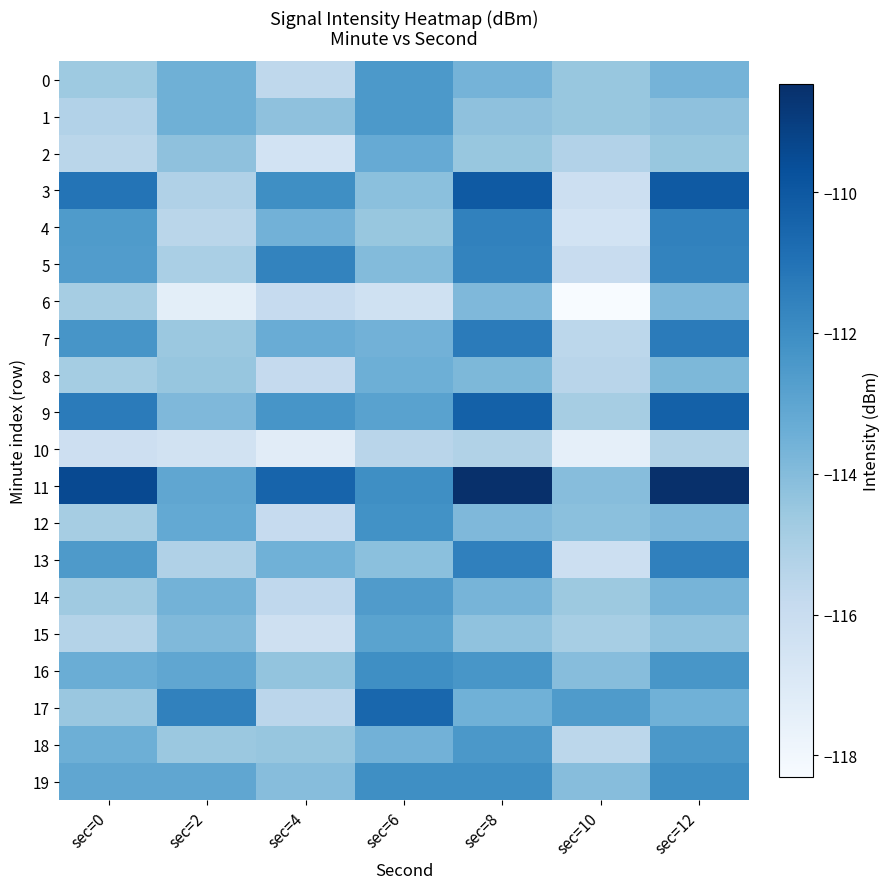

At which category does the chart reach its minimum across all series?

sec=10